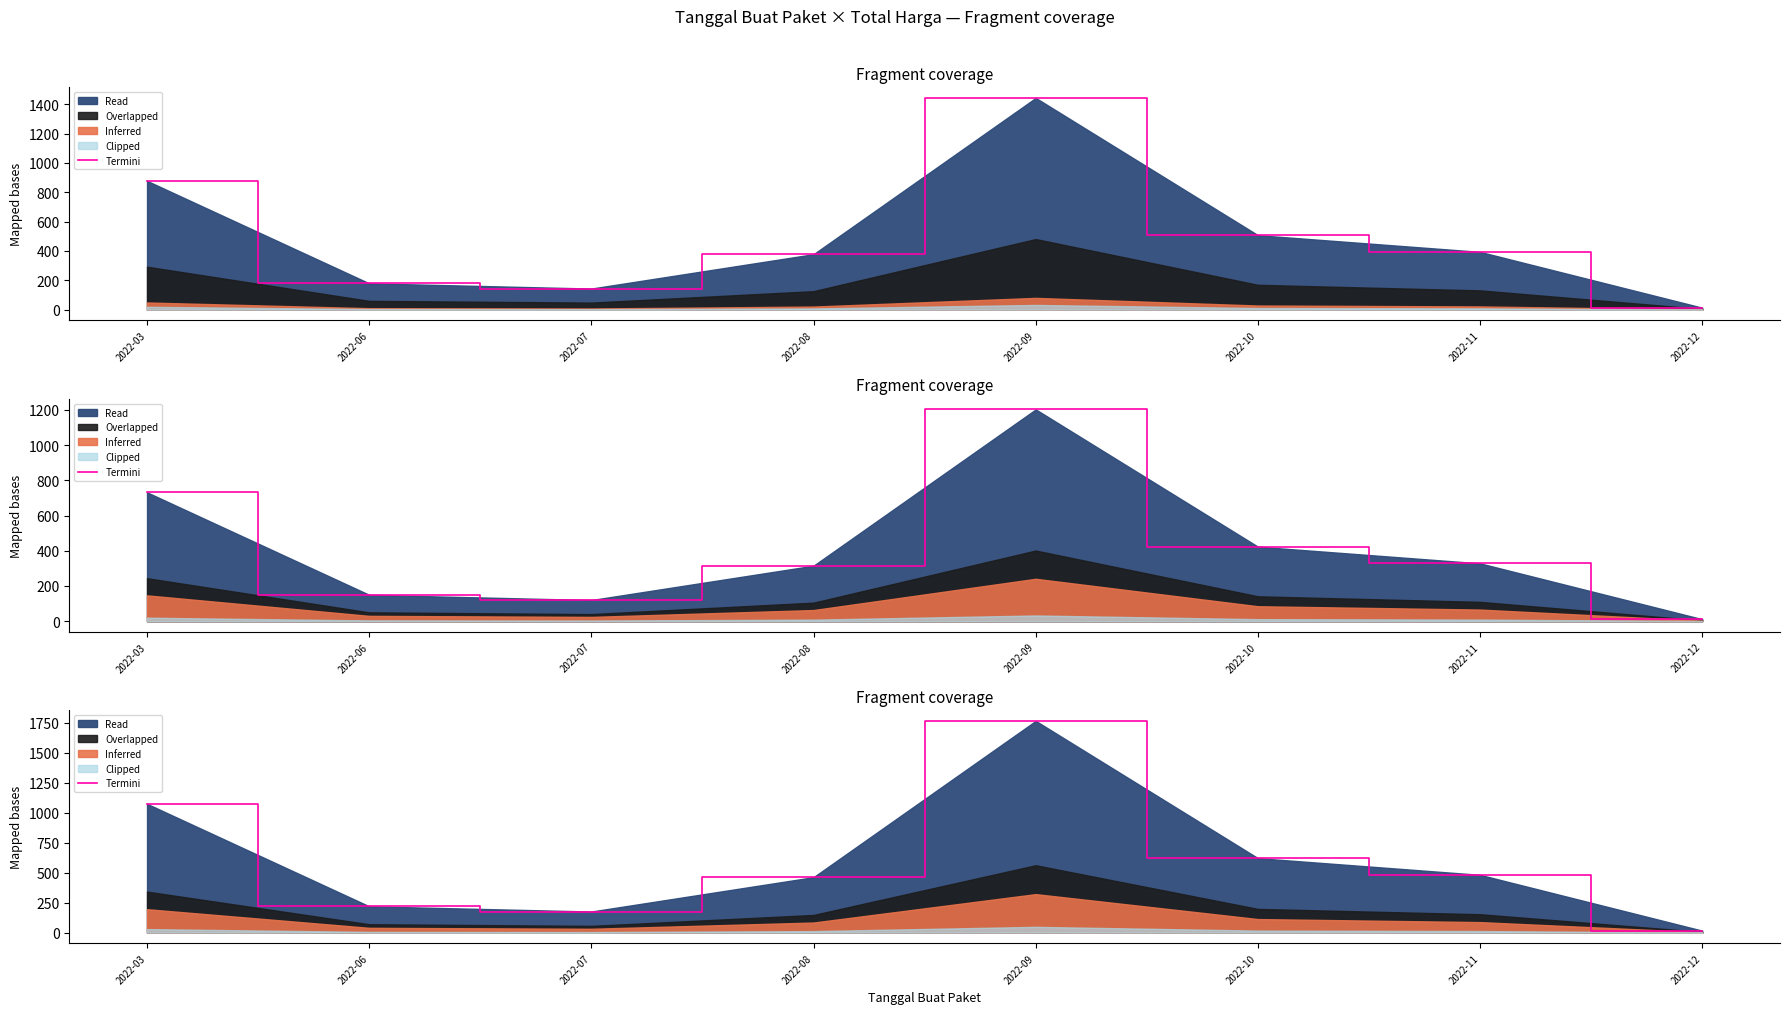

What is the greatest value displayed?

1764.6